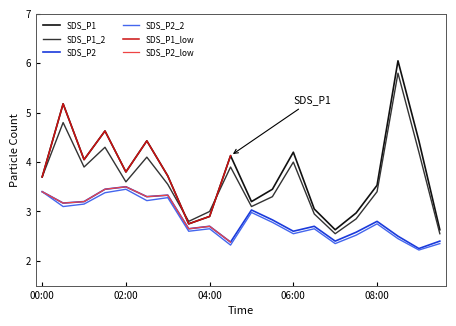

At which label does SDS_P2 reach its minimum?

09:00